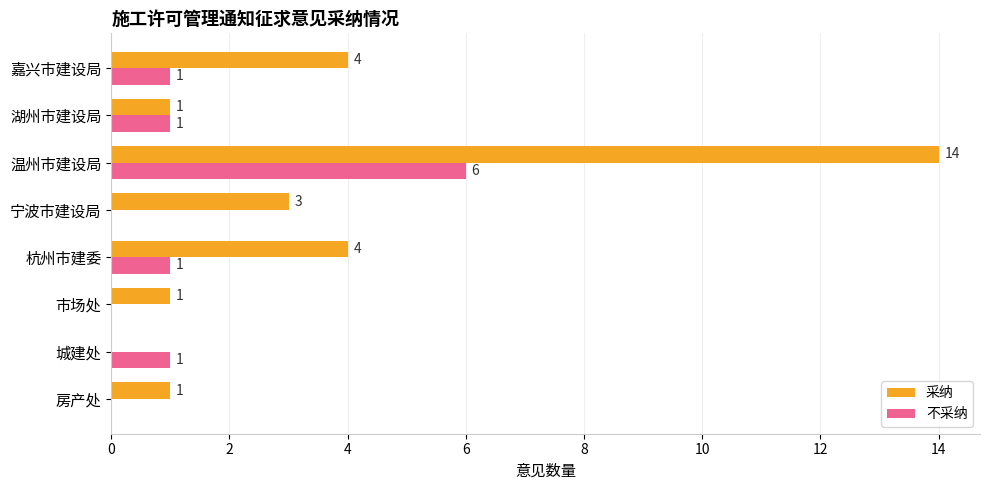

What is the total value across all series at 嘉兴市建设局?

5